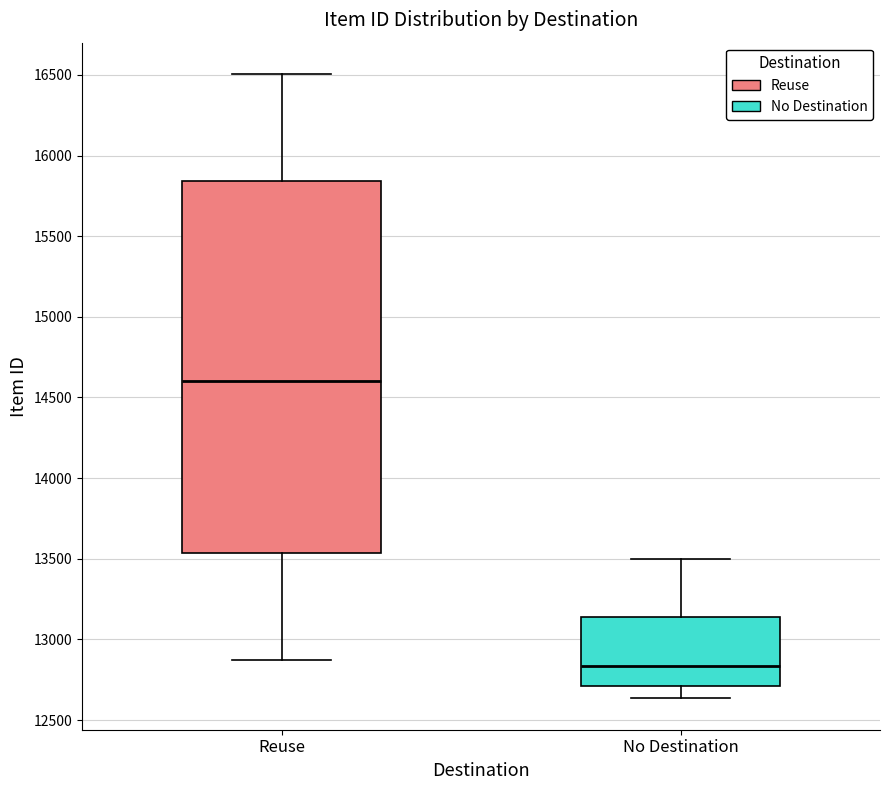

Comparing the boxes themselves (not the whiskers), which one is the tallest?

Reuse